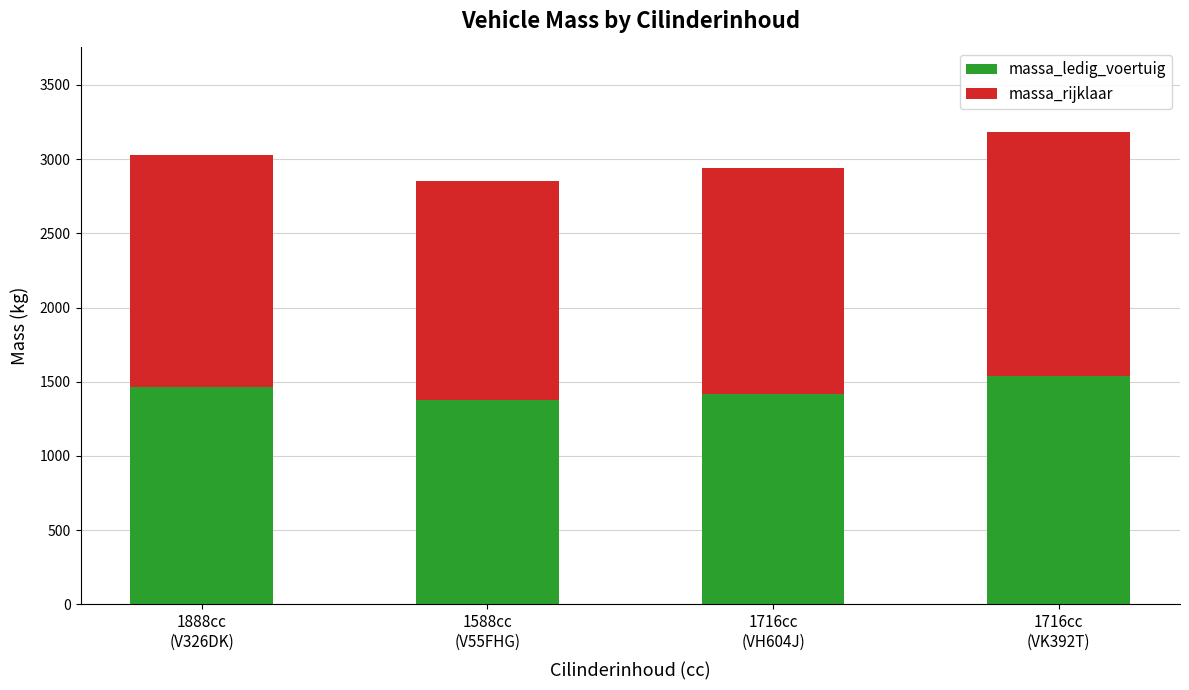

What is the difference between the second highest and minimum values in the massa_ledig_voertuig series?

90